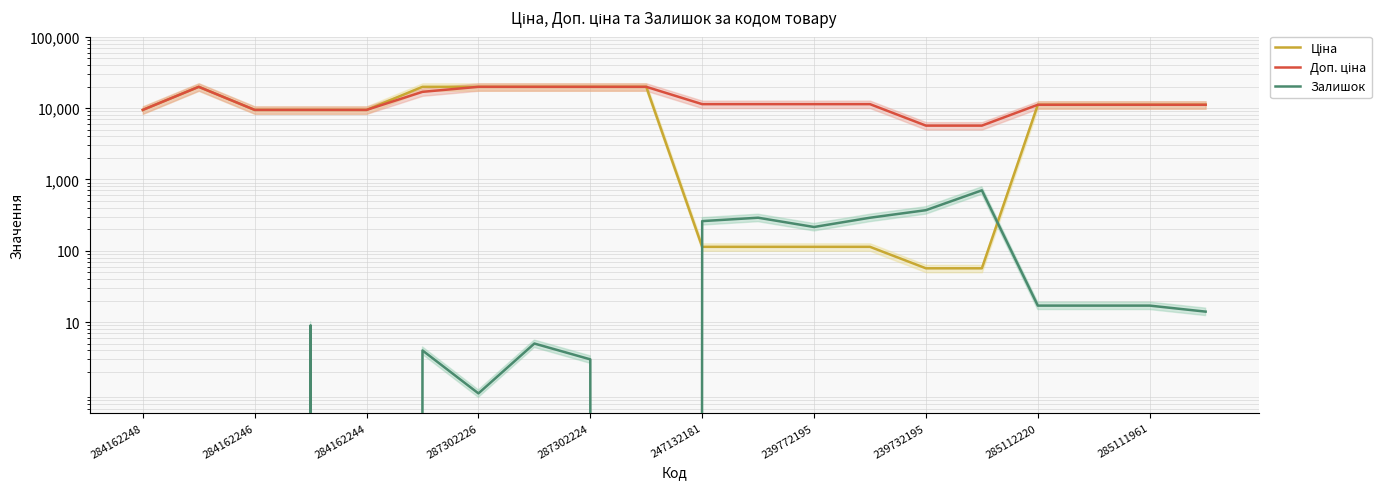

At how many categories does at least one series exceed 16375?

6